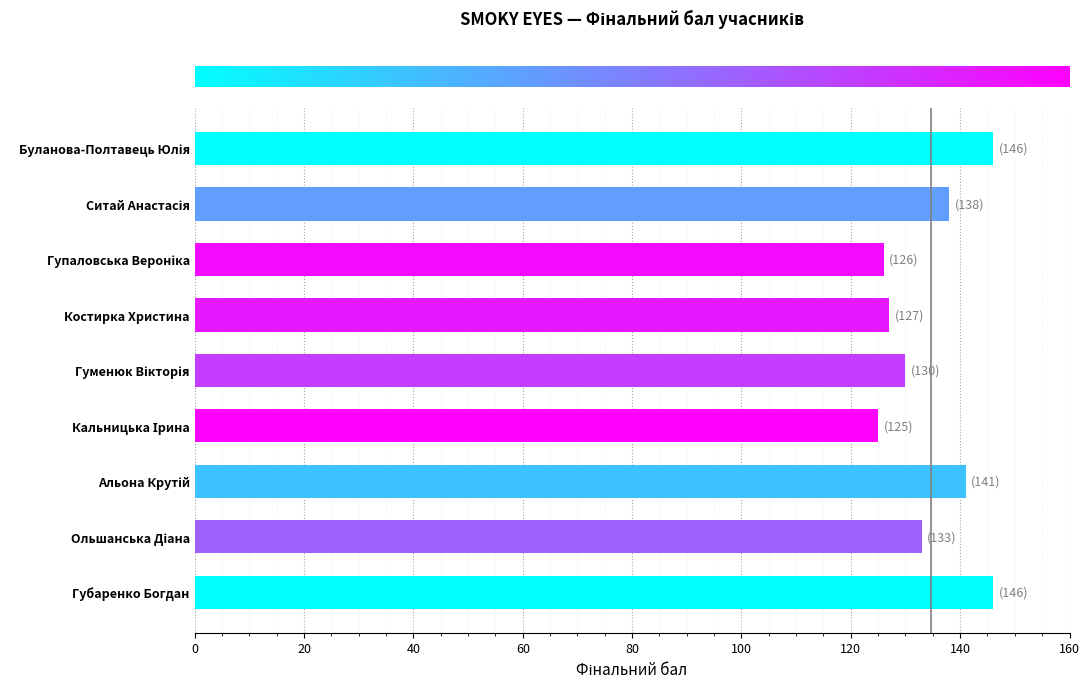

What is the difference between the maximum and second lowest values?

20